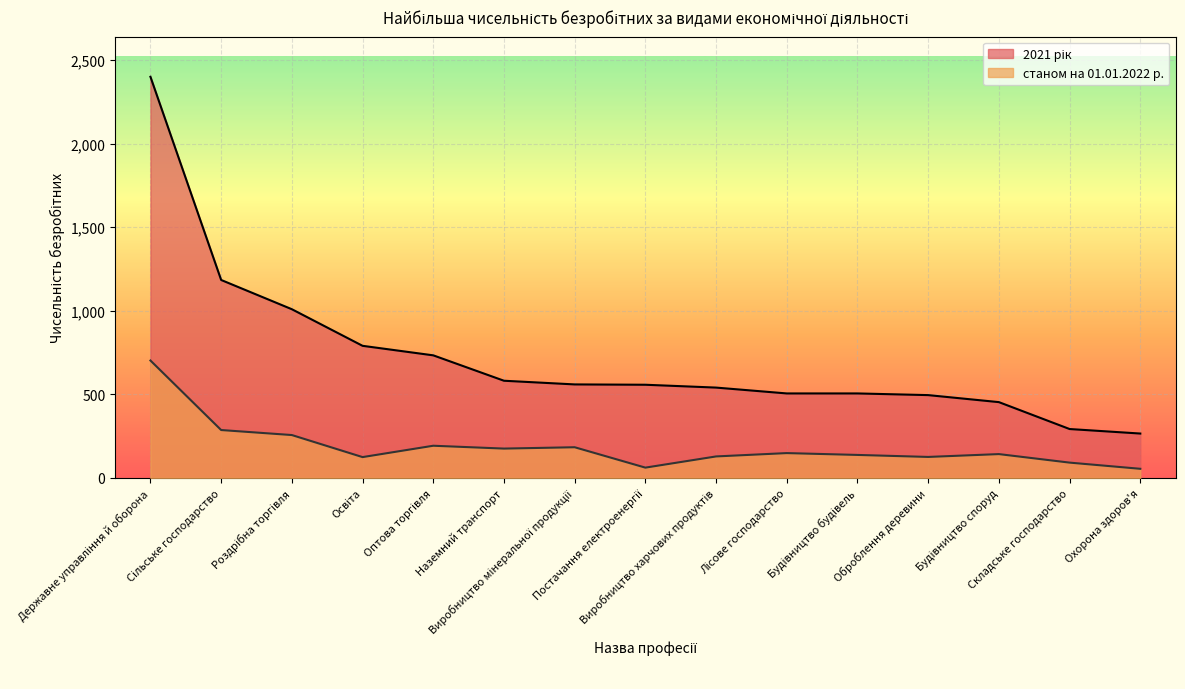

True or false: 2021 рік and станом на 01.01.2022 р. intersect in this chart.

False